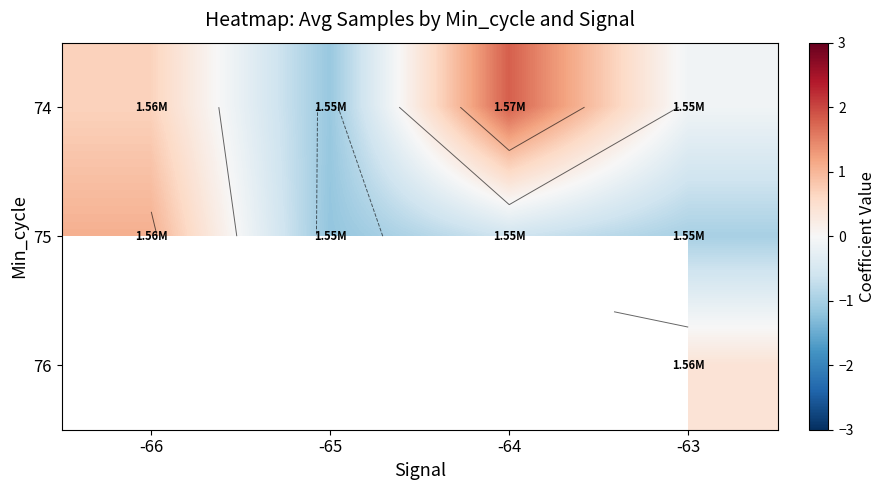

How many data points does each series have?

4